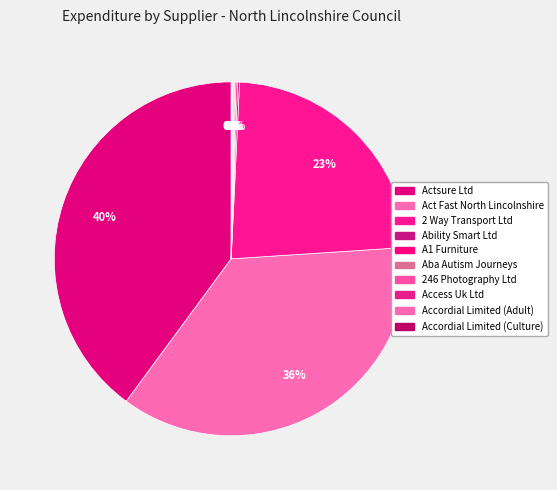

Which slice is the largest?

Actsure Ltd